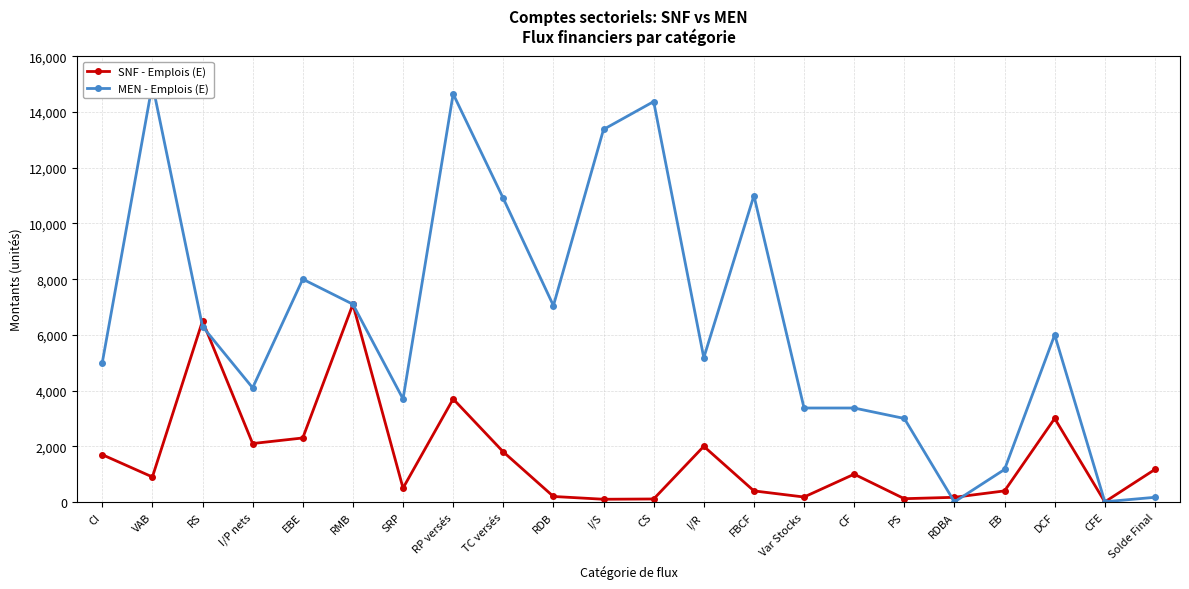

Is it true that SNF - Emplois (E) equals 8 at CFE?

False